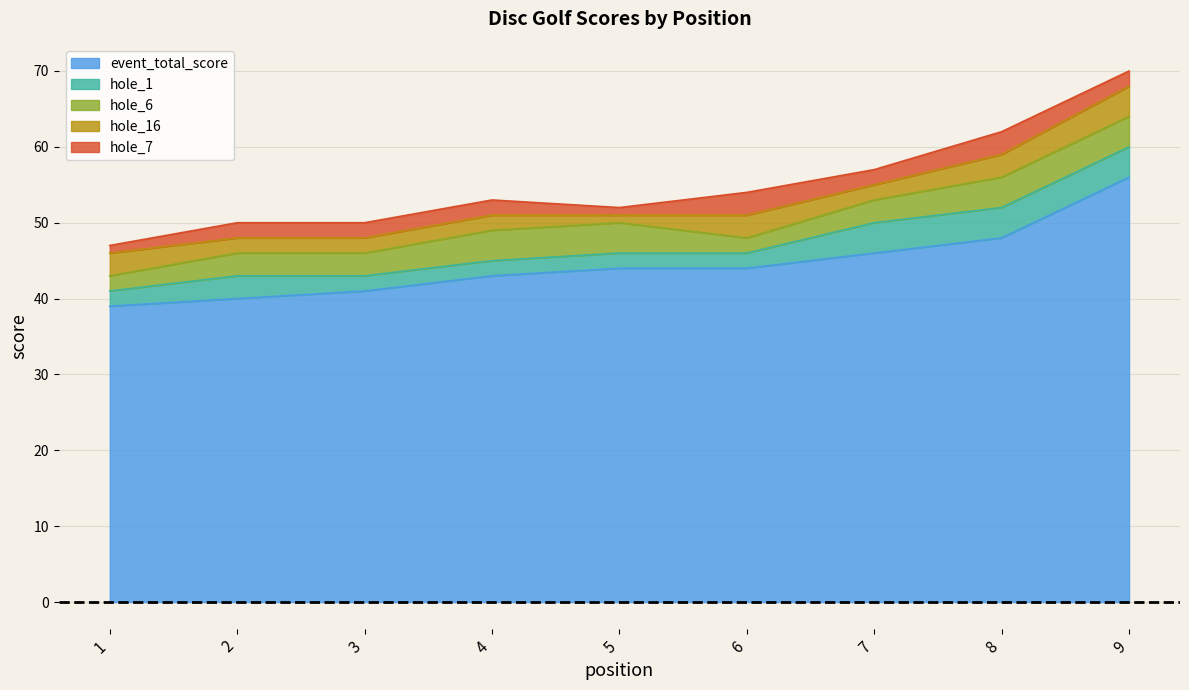

At which label does event_total_score reach its peak?

9